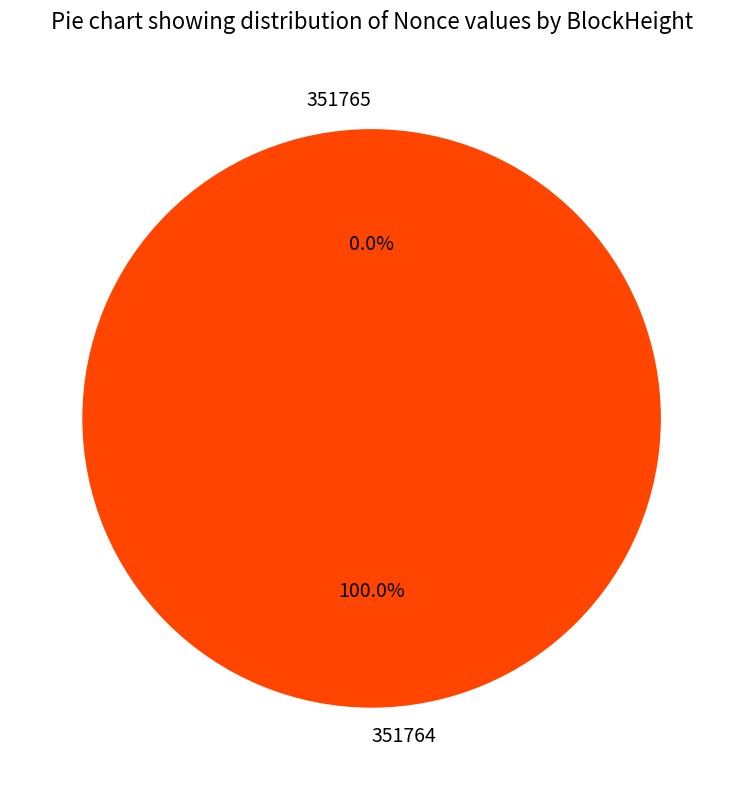

Is the sum of 351765 and 351764 greater than half?

Yes